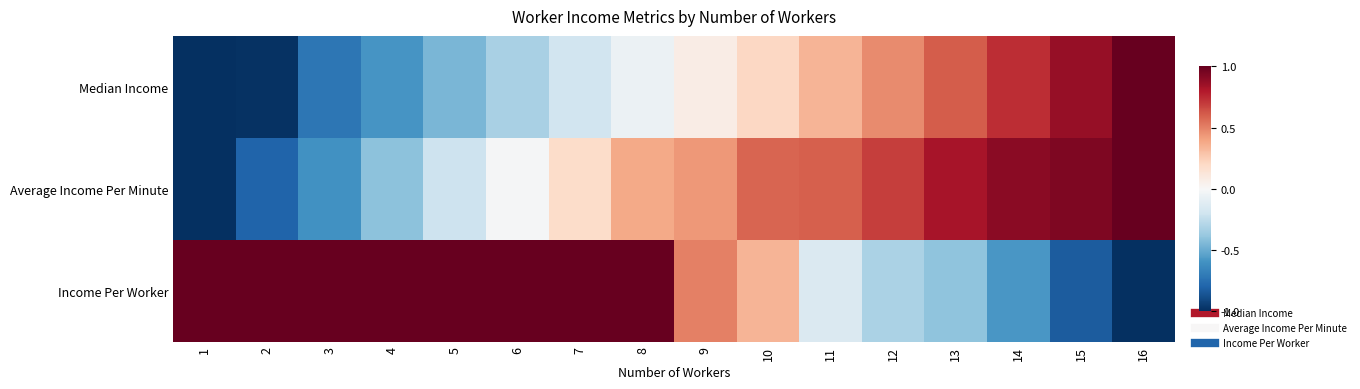

Count the number of data series in this chart.

3